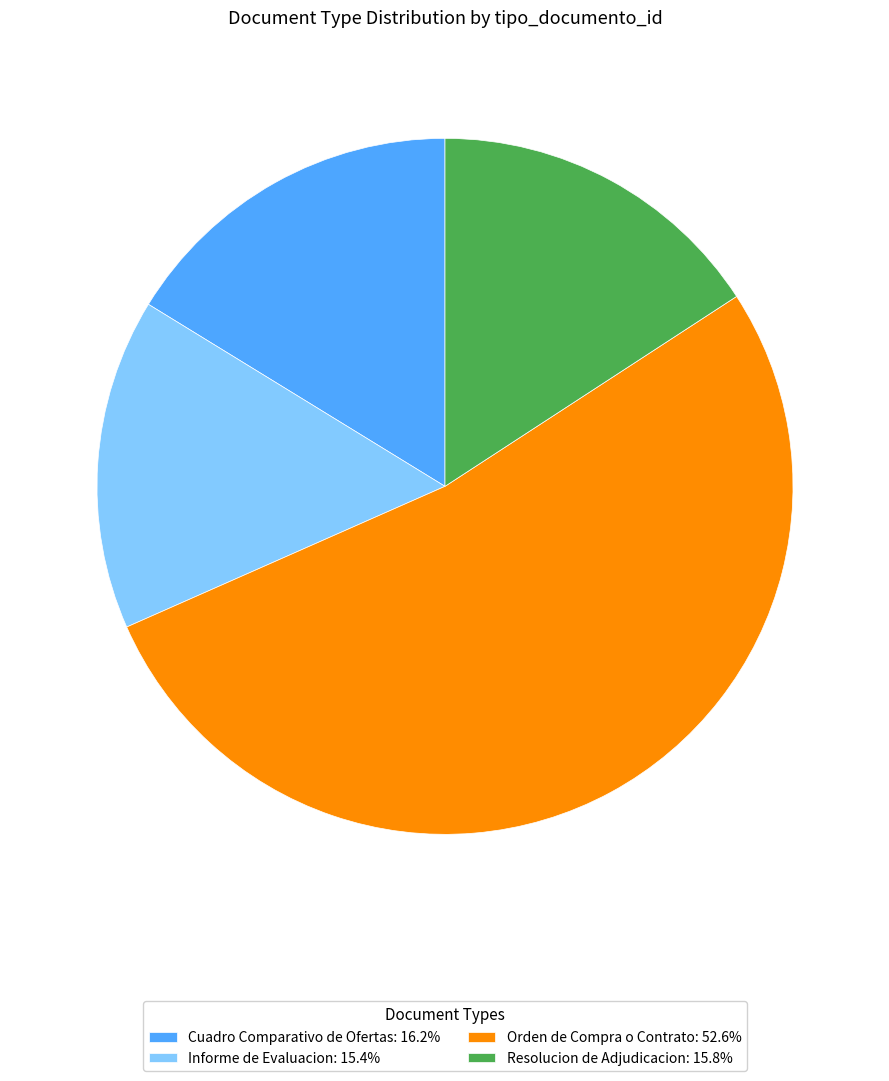

Is Orden de Compra o Contrato: 52.6% the majority of the pie?

Yes